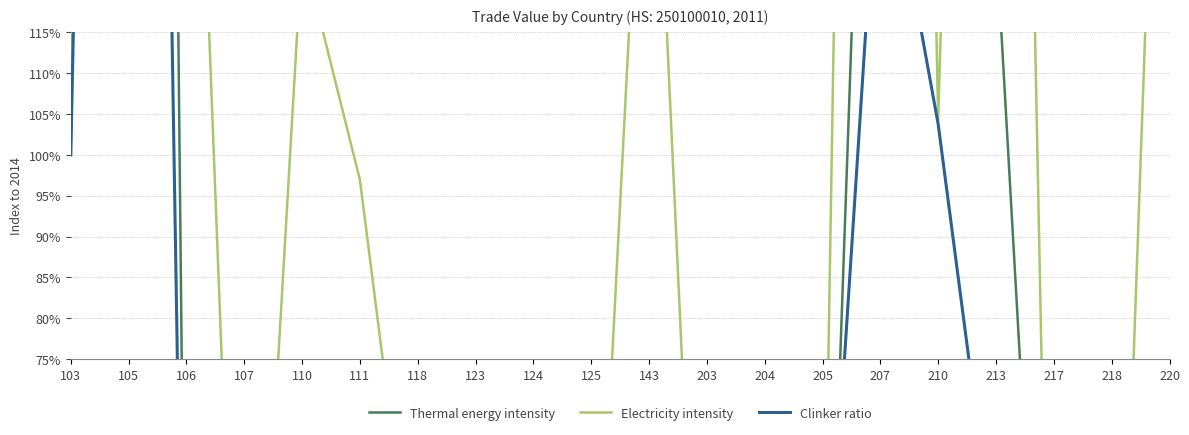

After their last crossing, which series has the higher values: Thermal energy intensity or Electricity intensity?

Electricity intensity